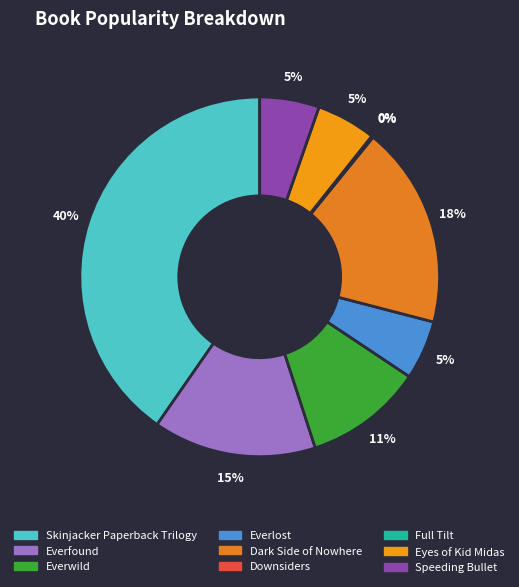

The Speeding Bullet slice represents 5% of the pie. True or false?

True